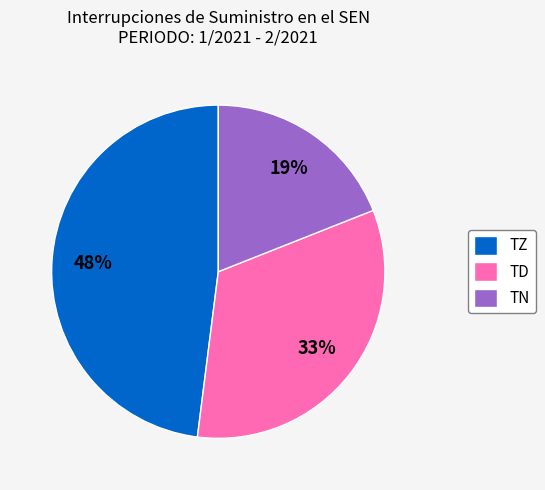

Is the sum of TZ and TD greater than half?

Yes